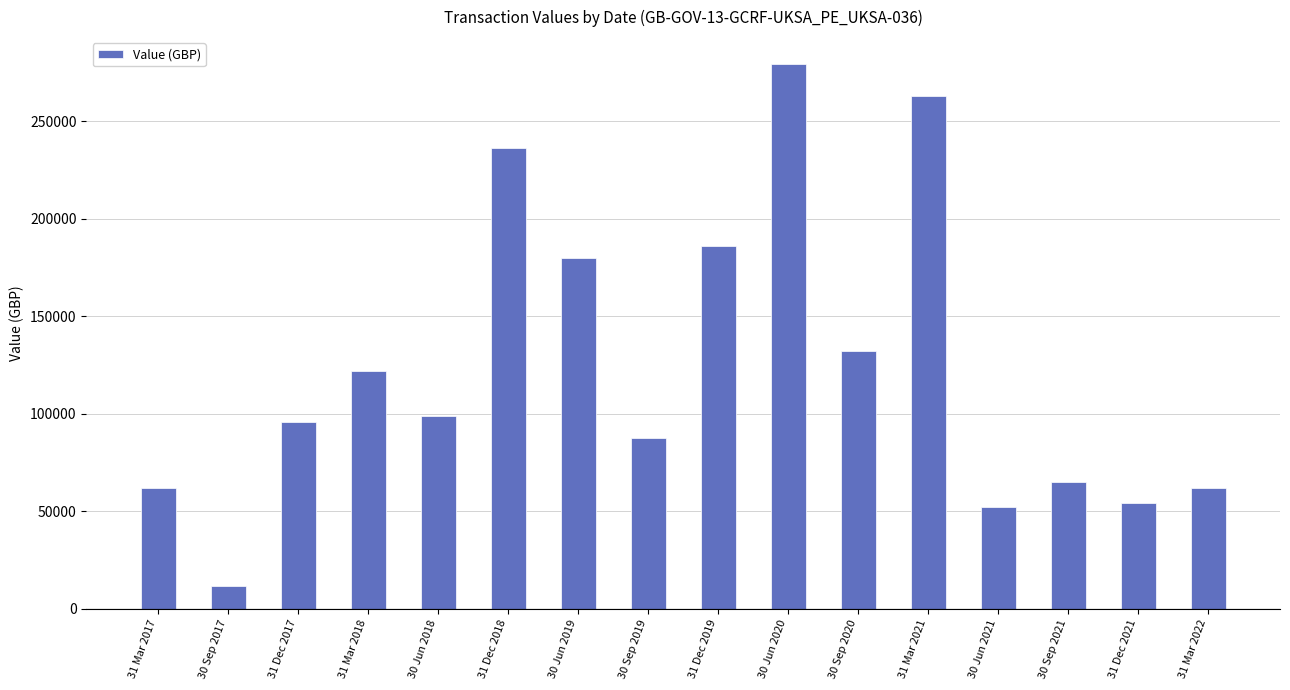

Is it true that the value at 30 Sep 2019 is 150031.7?

False